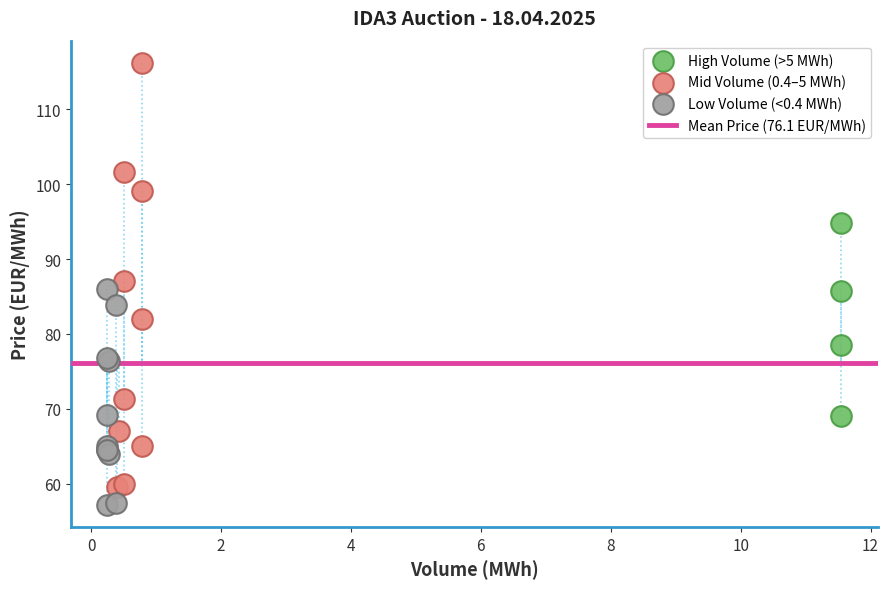

Which series reaches the maximum Y coordinate?

Mid Volume (0.4–5 MWh)